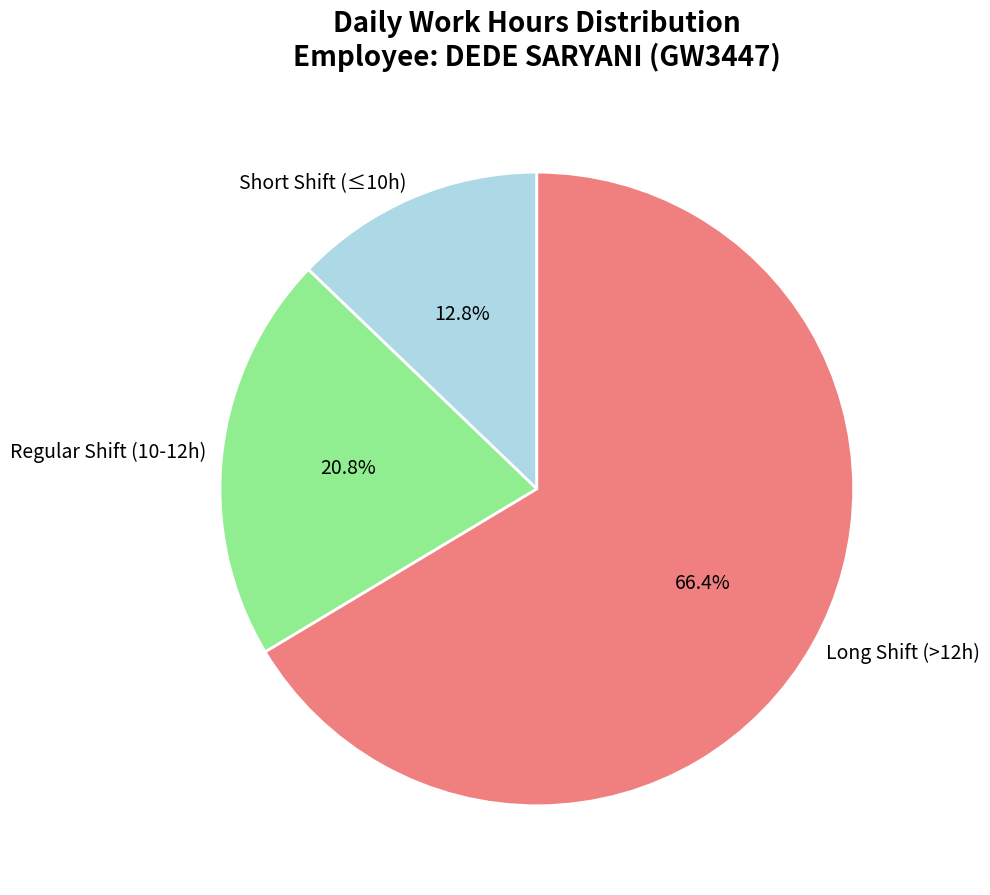

What is the majority slice?

Long Shift (>12h)